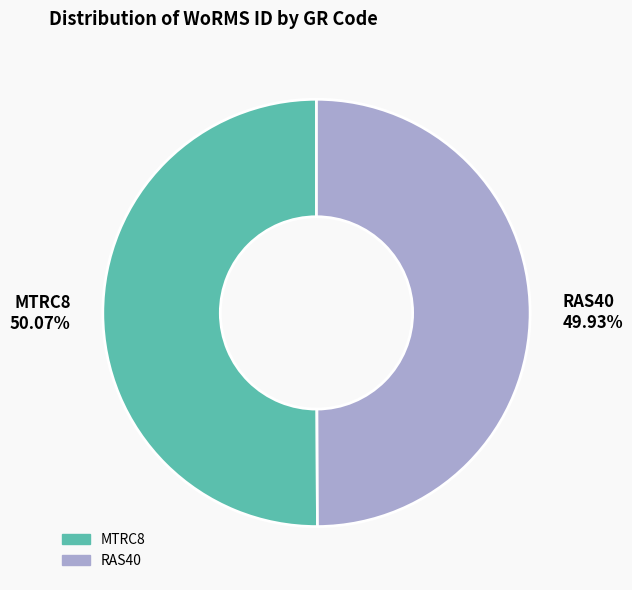

What percentage is the MTRC8 slice, to the nearest percent?

50%